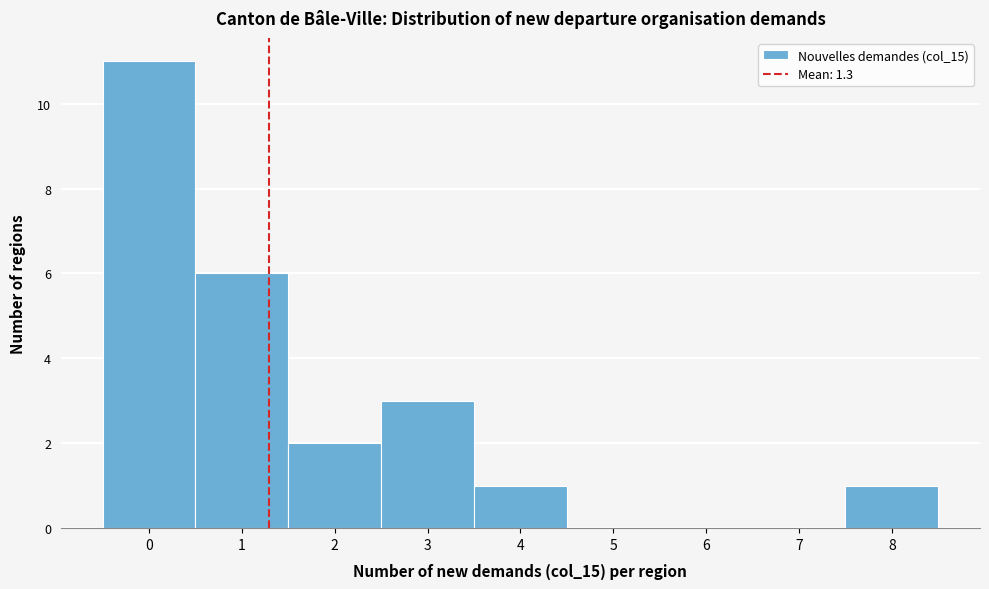

Reading left to right, list every bar in this chart as the range it spans on the x-axis followed by its height. The values are not printed on the chart, so give them approximately, as read against the axis.

-0.5 to 0.5: 11
0.5 to 1.5: 6
1.5 to 2.5: 2
2.5 to 3.5: 3
3.5 to 4.5: 1
4.5 to 5.5: 0
5.5 to 6.5: 0
6.5 to 7.5: 0
7.5 to 8.5: 1